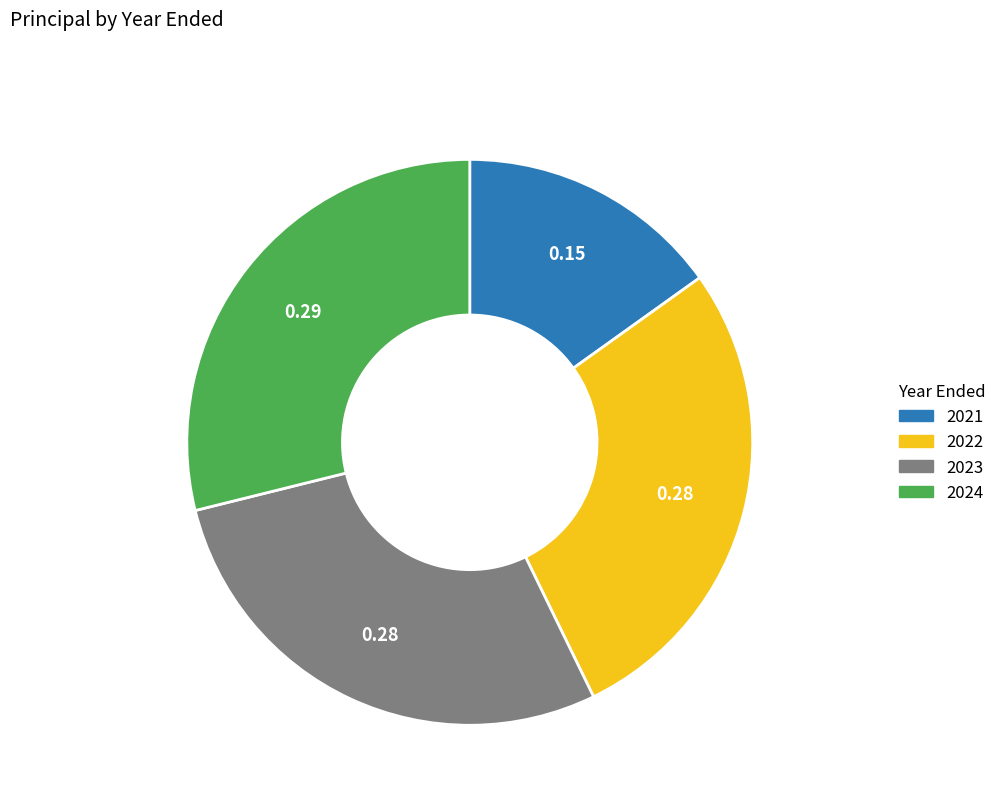

Rank the categories by value from lowest to highest.

2021, 2022, 2023, 2024